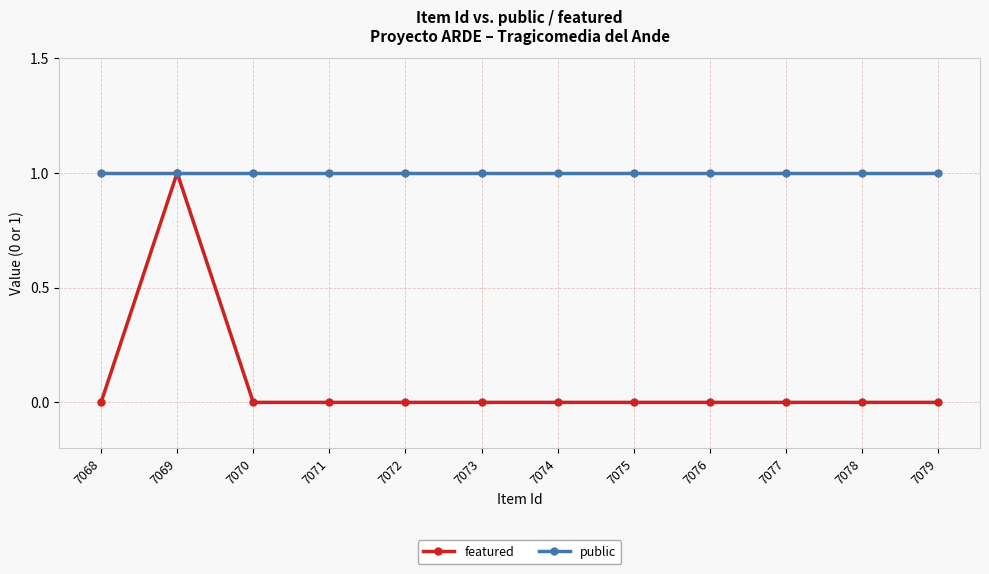

Reading left to right, transcribe all the data shown in this chart.

featured: 7068=0	7069=1	7070=0	7071=0	7072=0	7073=0	7074=0	7075=0	7076=0	7077=0	7078=0	7079=0
public: 7068=1	7069=1	7070=1	7071=1	7072=1	7073=1	7074=1	7075=1	7076=1	7077=1	7078=1	7079=1